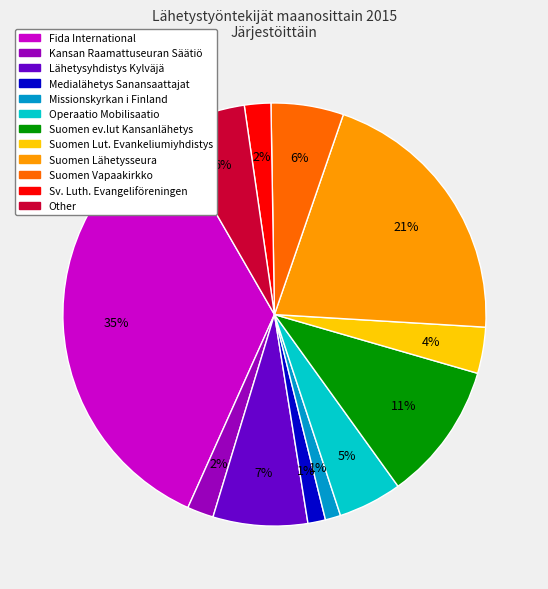

To the nearest percent, what is the average slice percentage?

8%